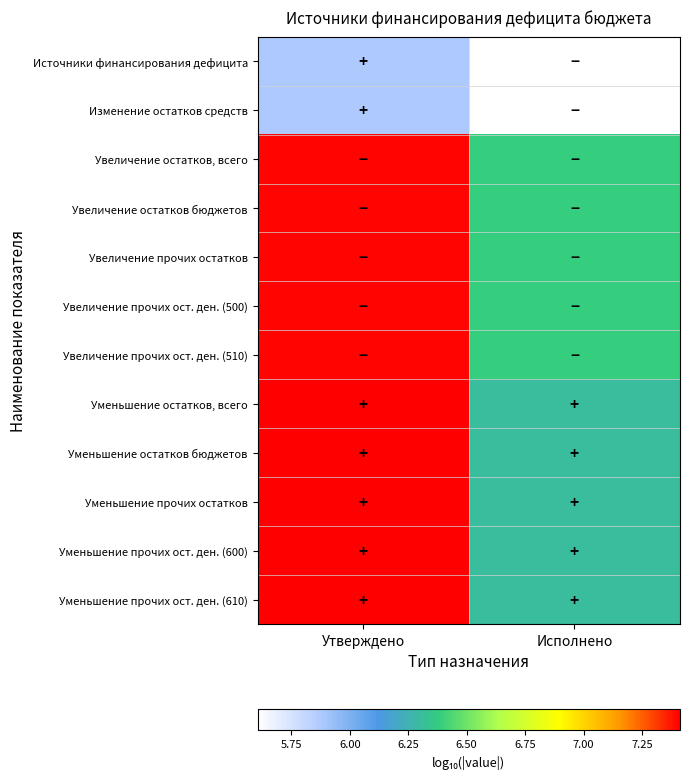

What is the spread (max minus min) of values at Исполнено?

0.8